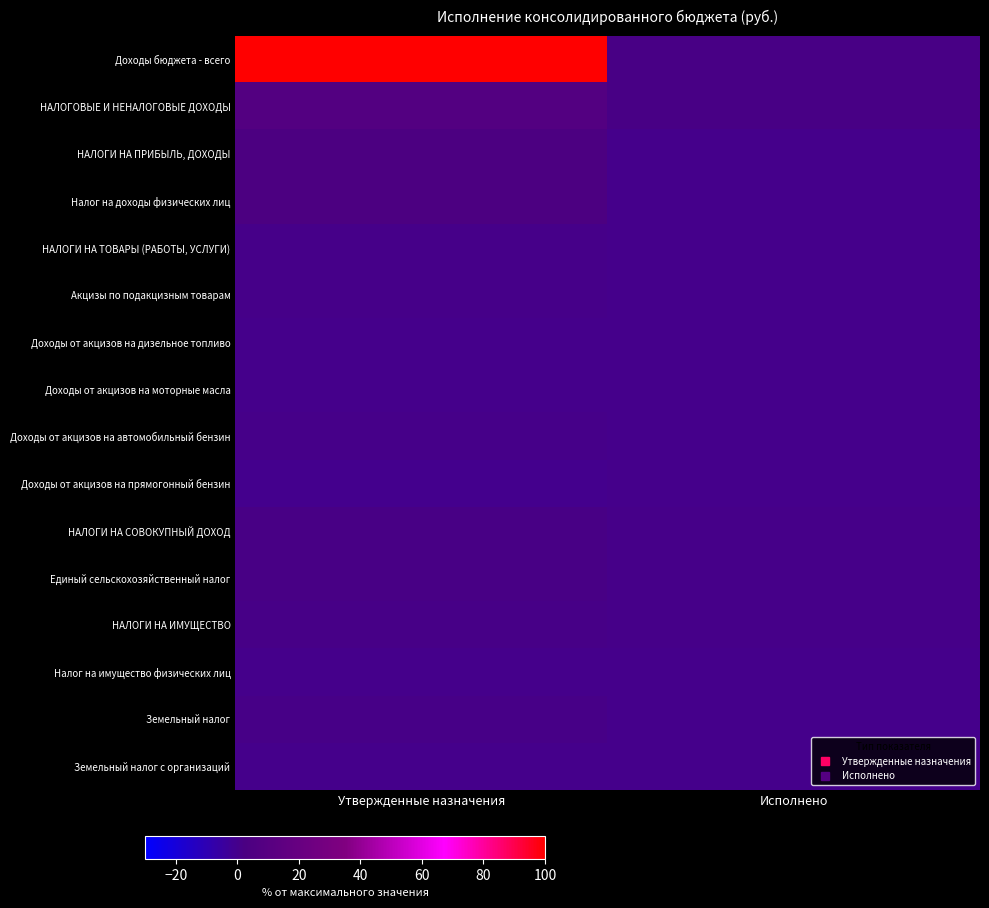

What is the difference between the highest and lowest values at Утвержденные назначения?

100.0